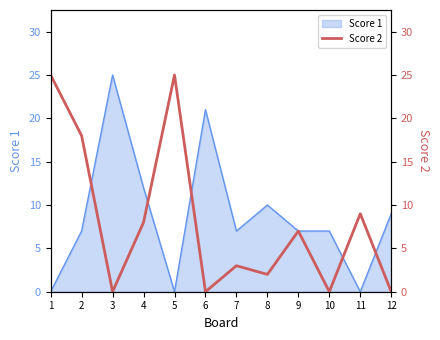

The value of Score 1 at 10 is 7. True or false?

True